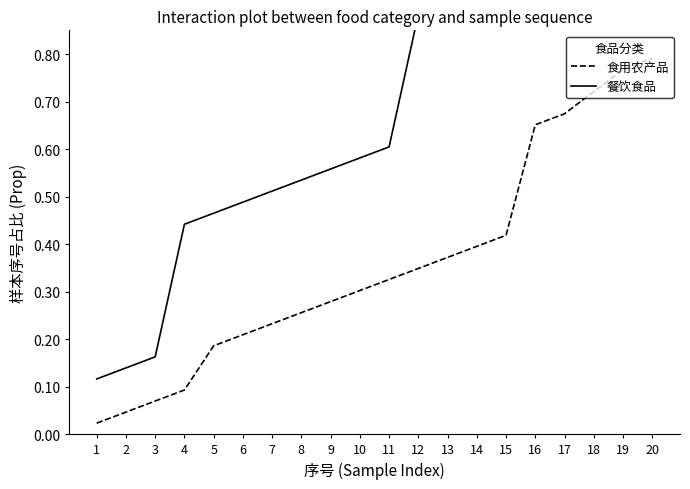

Does the chart display data point markers on the line(s)?

No